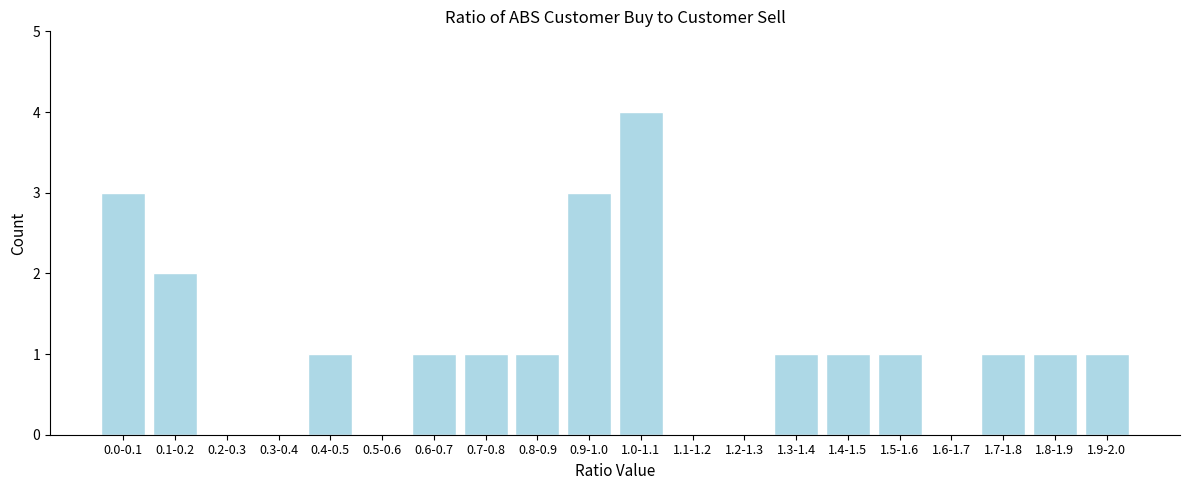

Reading right to left, what are all the values shown in this chart?

1.9-2.0=1	1.8-1.9=1	1.7-1.8=1	1.6-1.7=0	1.5-1.6=1	1.4-1.5=1	1.3-1.4=1	1.2-1.3=0	1.1-1.2=0	1.0-1.1=4	0.9-1.0=3	0.8-0.9=1	0.7-0.8=1	0.6-0.7=1	0.5-0.6=0	0.4-0.5=1	0.3-0.4=0	0.2-0.3=0	0.1-0.2=2	0.0-0.1=3